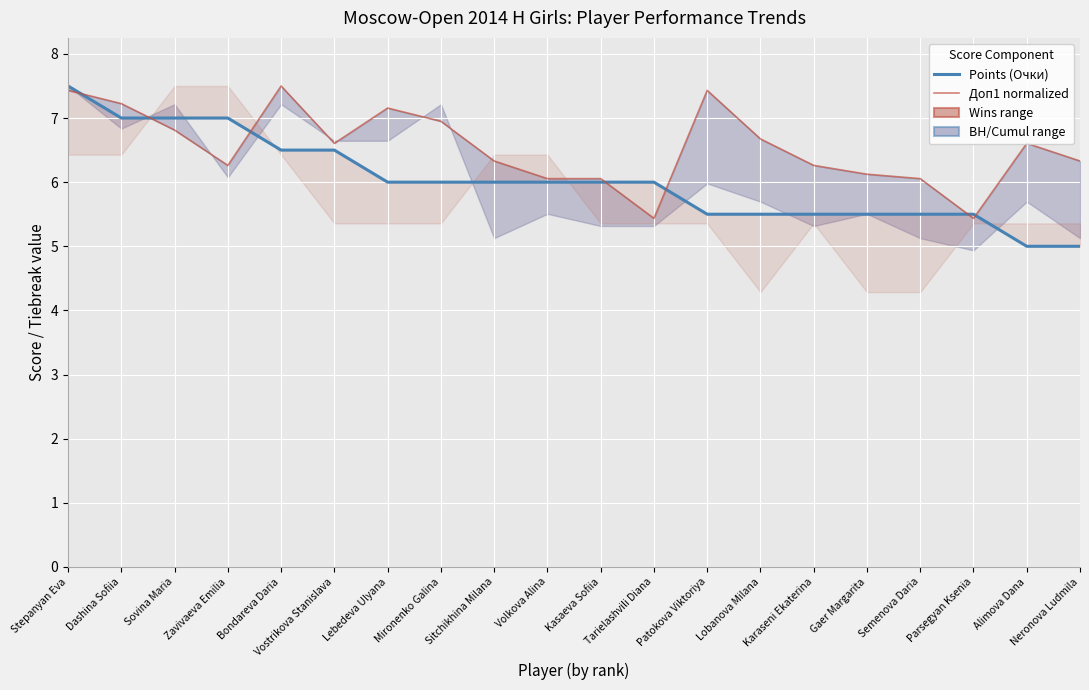

Rank the series by their average value, from highest to lowest.

Доп1 normalized, Points (Очки)